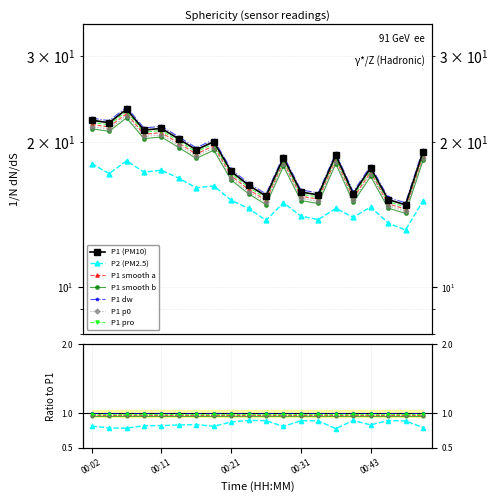

True or false: P2 and P1 intersect in this chart.

False